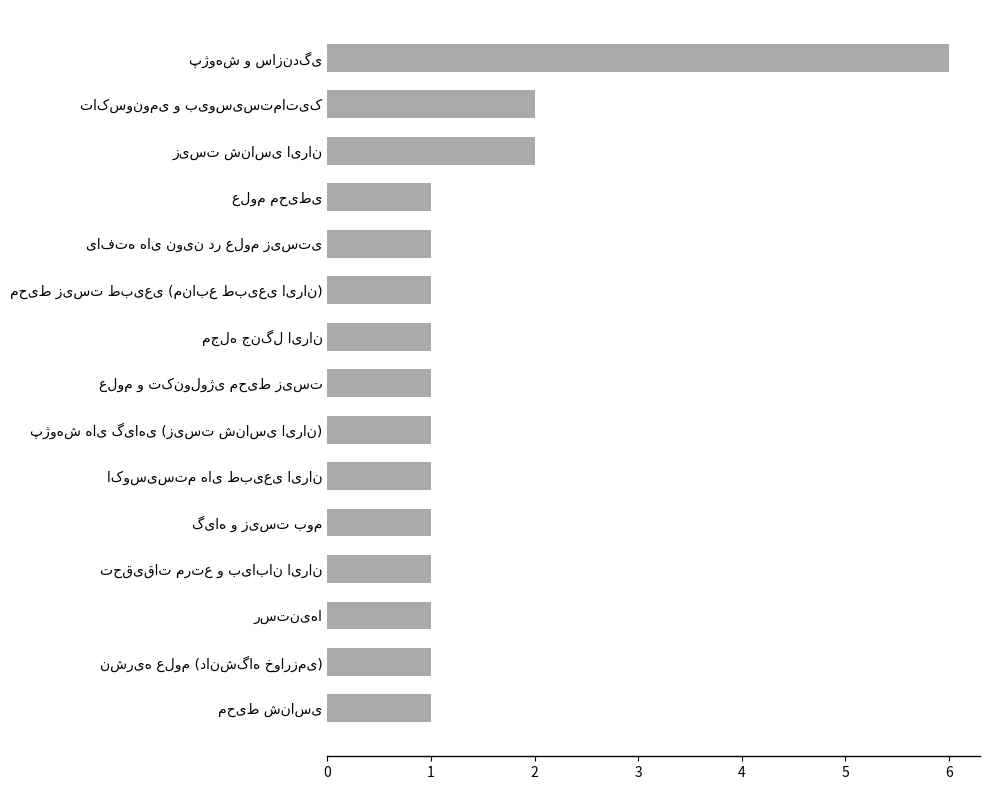

What is the greatest value displayed?

6